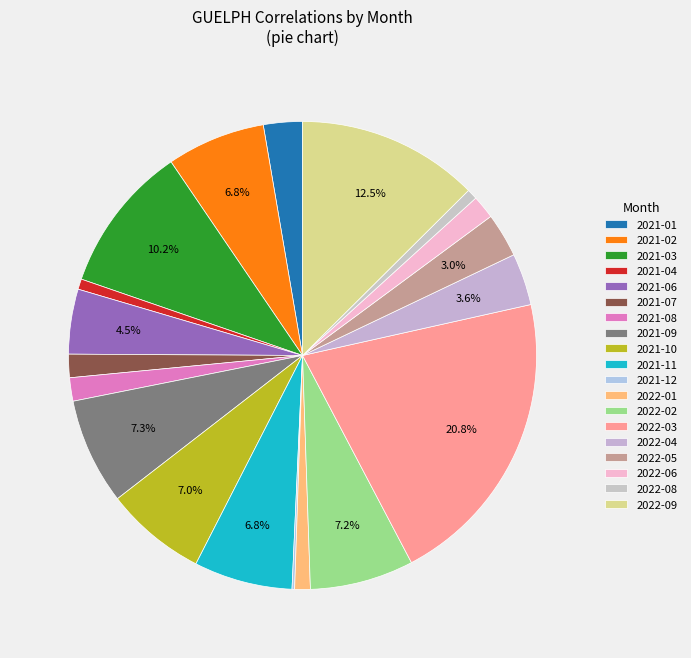

Is there any slice that represents more than half of the pie?

No